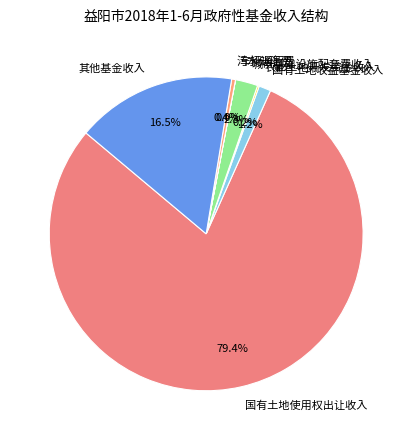

To the nearest percent, what is the combined percentage of 城市基础设施配套费收入 and 其他基金收入?

19%